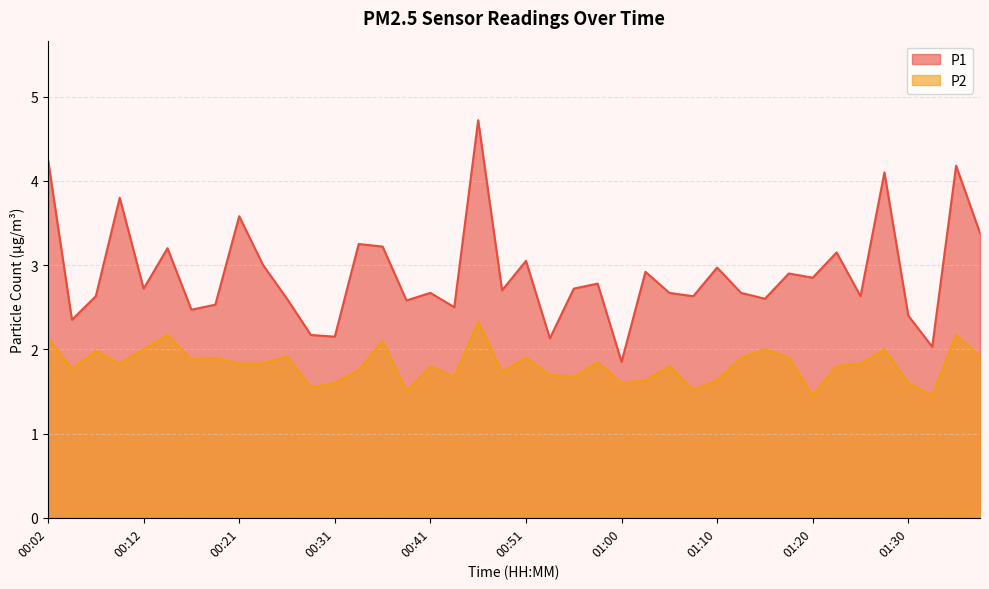

What is the maximum value for P2?

2.3